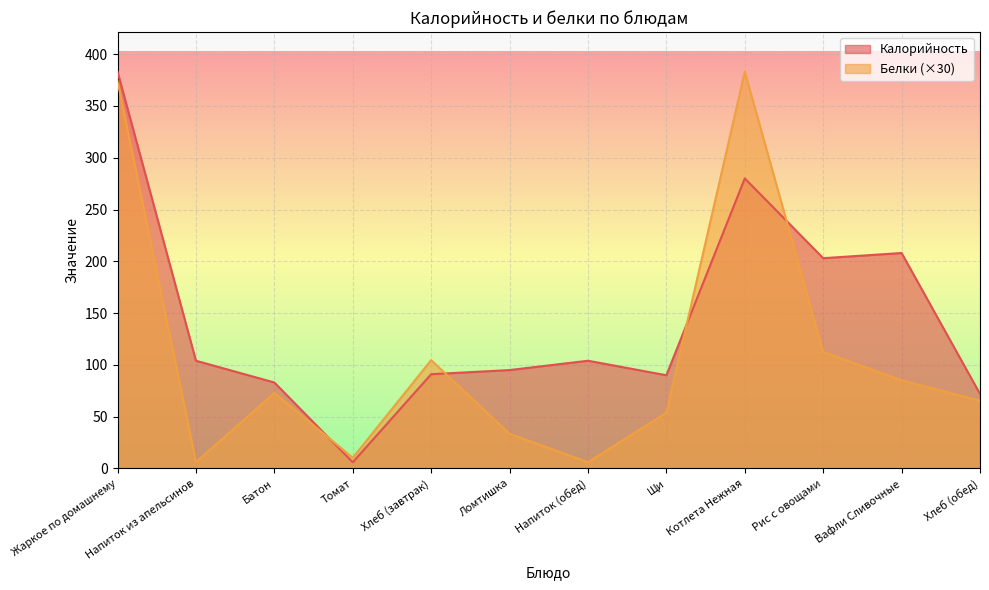

What is the difference between the second highest and second lowest values in the Калорийность series?

208.0